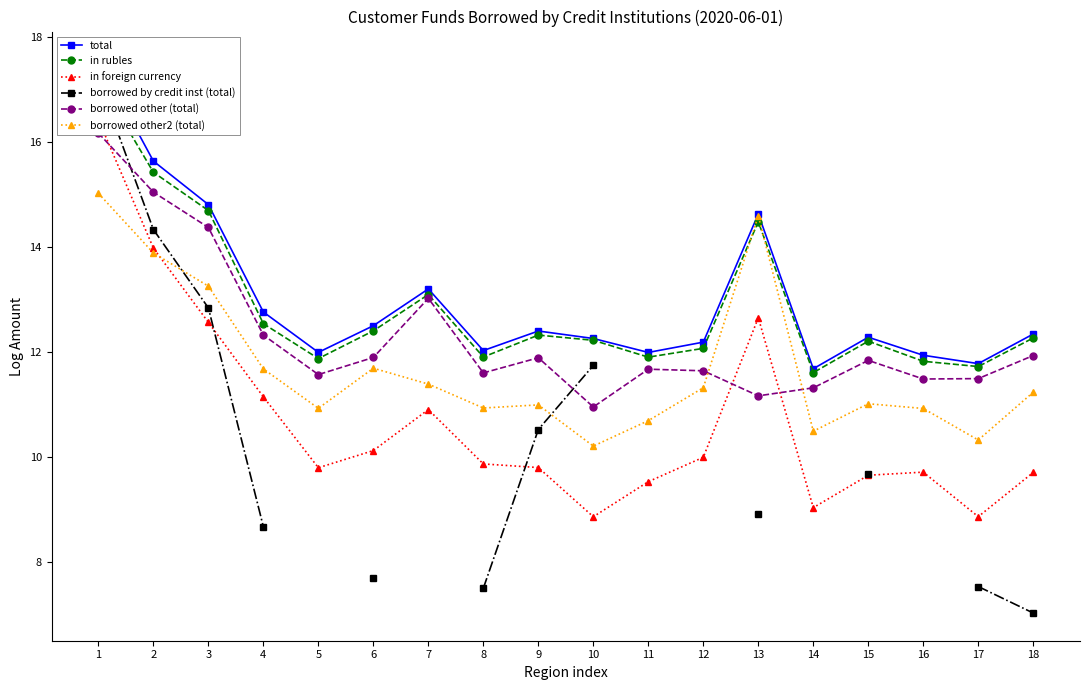

What is the sum of the borrowed other (total) values at 18 and 16?

23.4